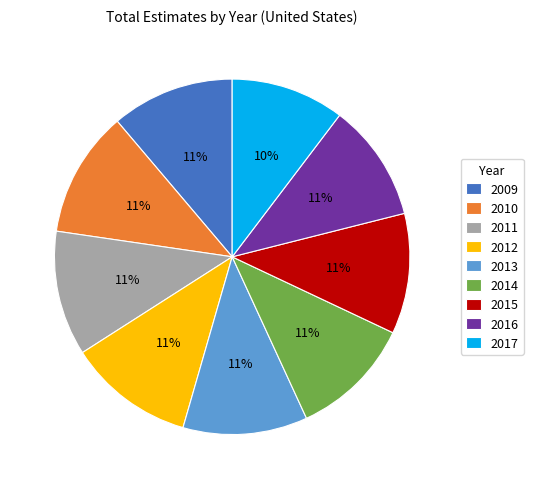

Does 2010 represent more than half of the total?

No